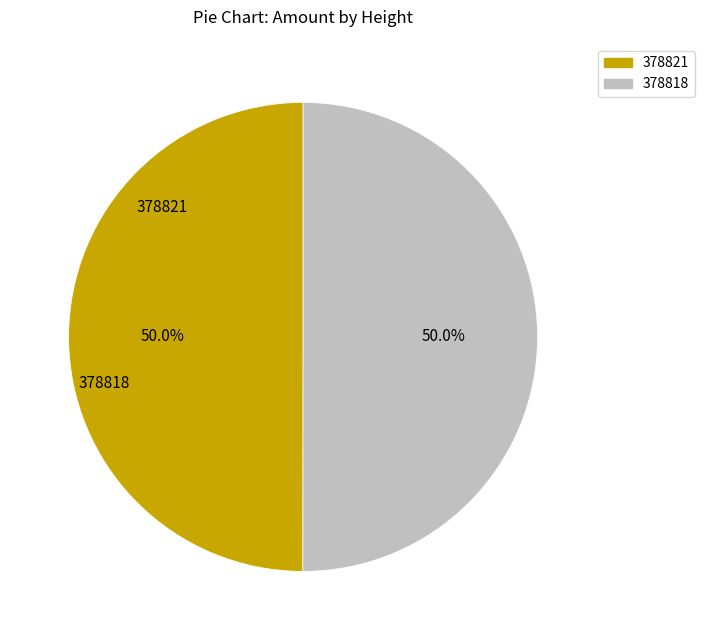

What is the ratio of the value at 378818 to the value at 378821?

1.0